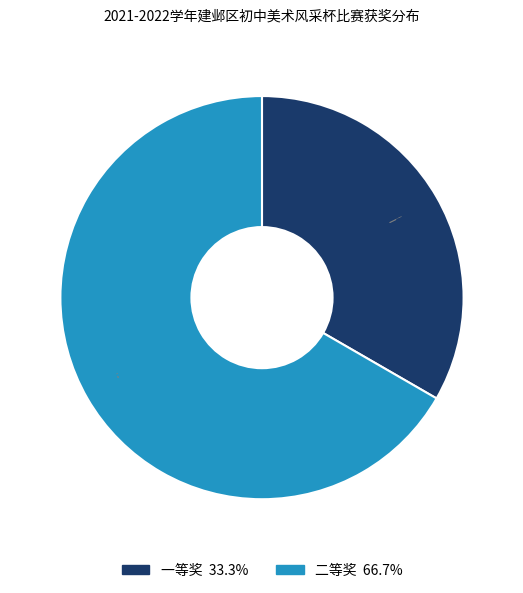

To the nearest percent, what is the difference between the 一等奖 and 二等奖 slice percentages?

33%